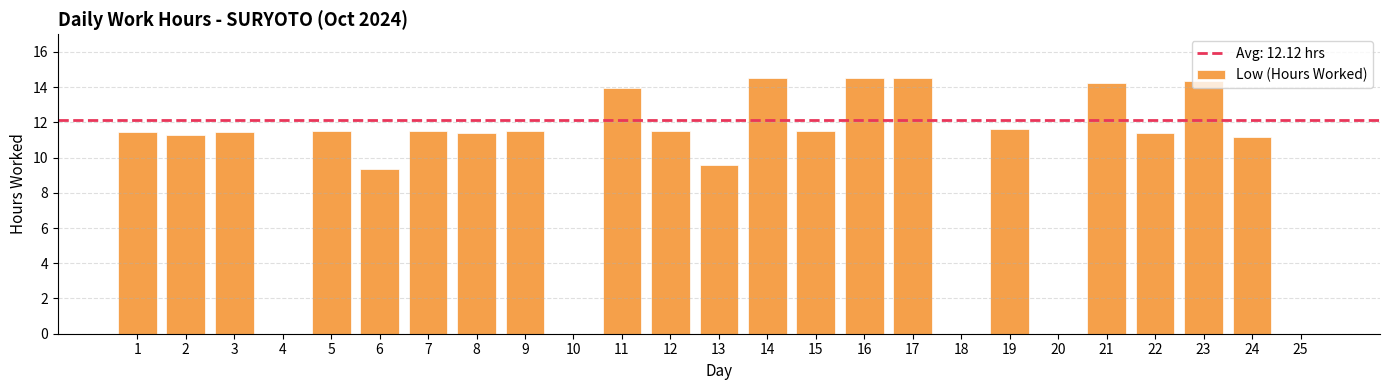

What is the ratio of the value at 24 to the value at 3?

1.0